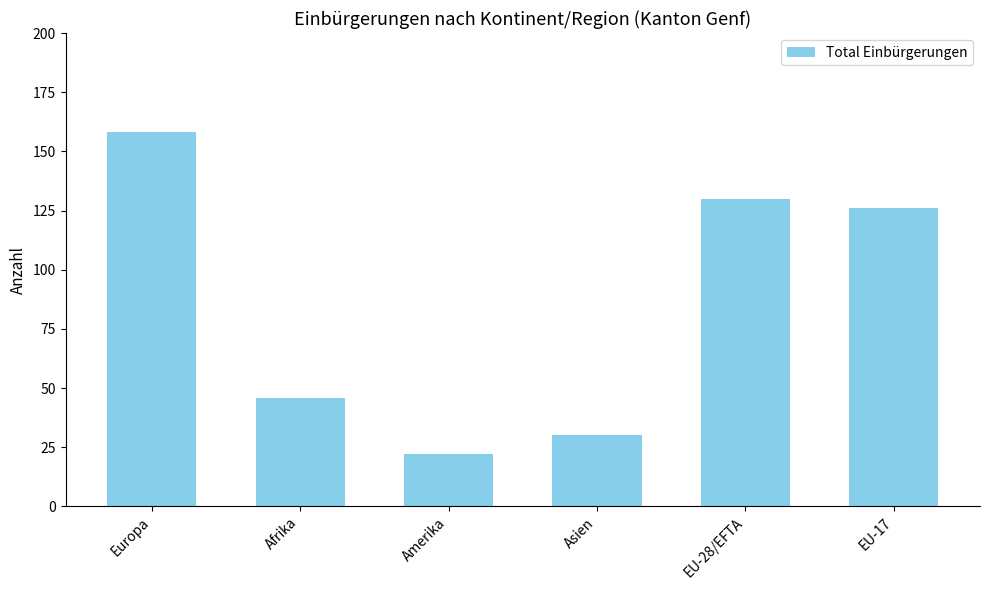

Where does the data first go above 126?

Europa